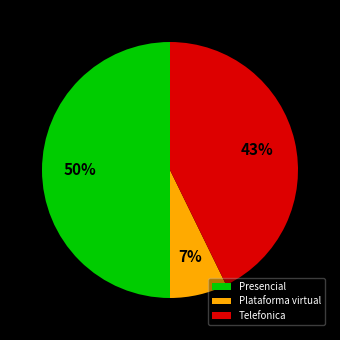

To the nearest percent, what is the average slice percentage?

33%